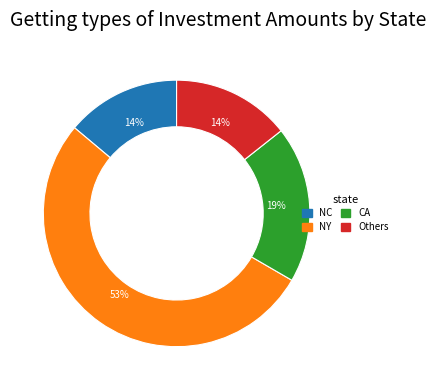

Does any single category account for the majority?

Yes